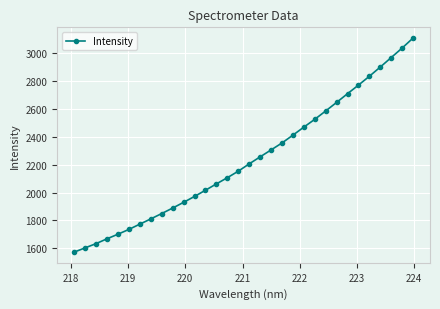

What is the average value?

2237.3